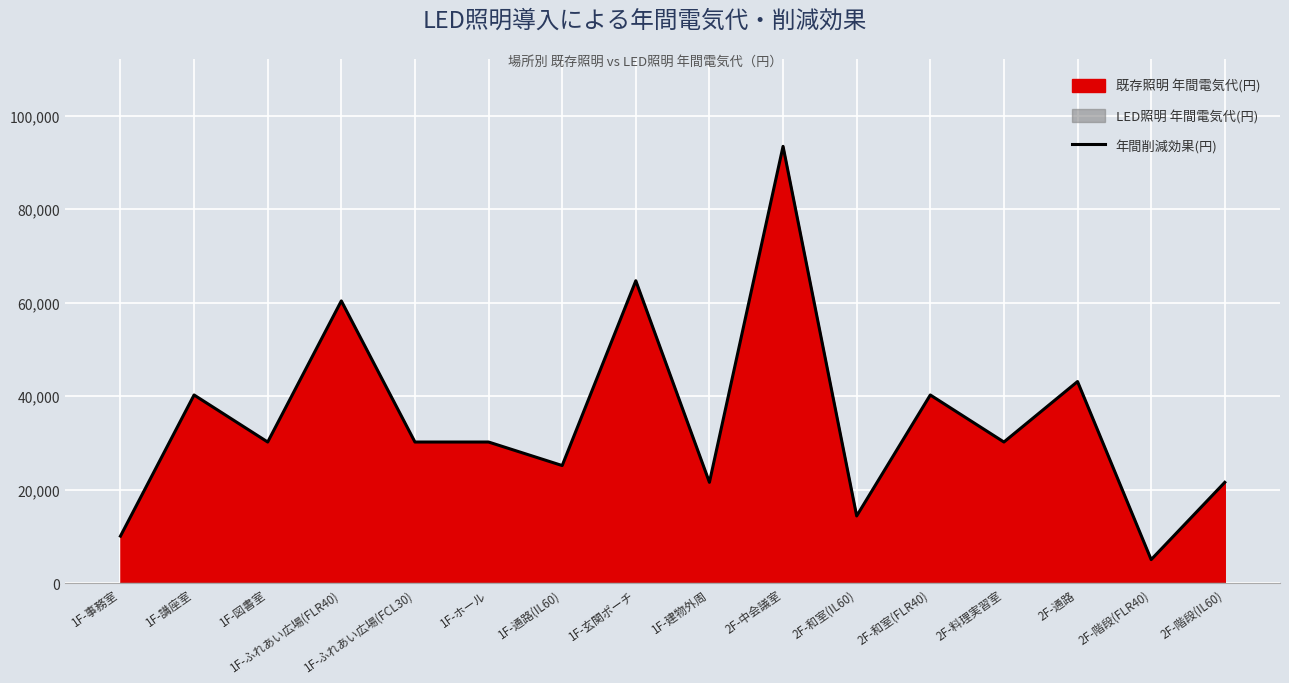

Where does the data first go above 30191?

1F-講座室